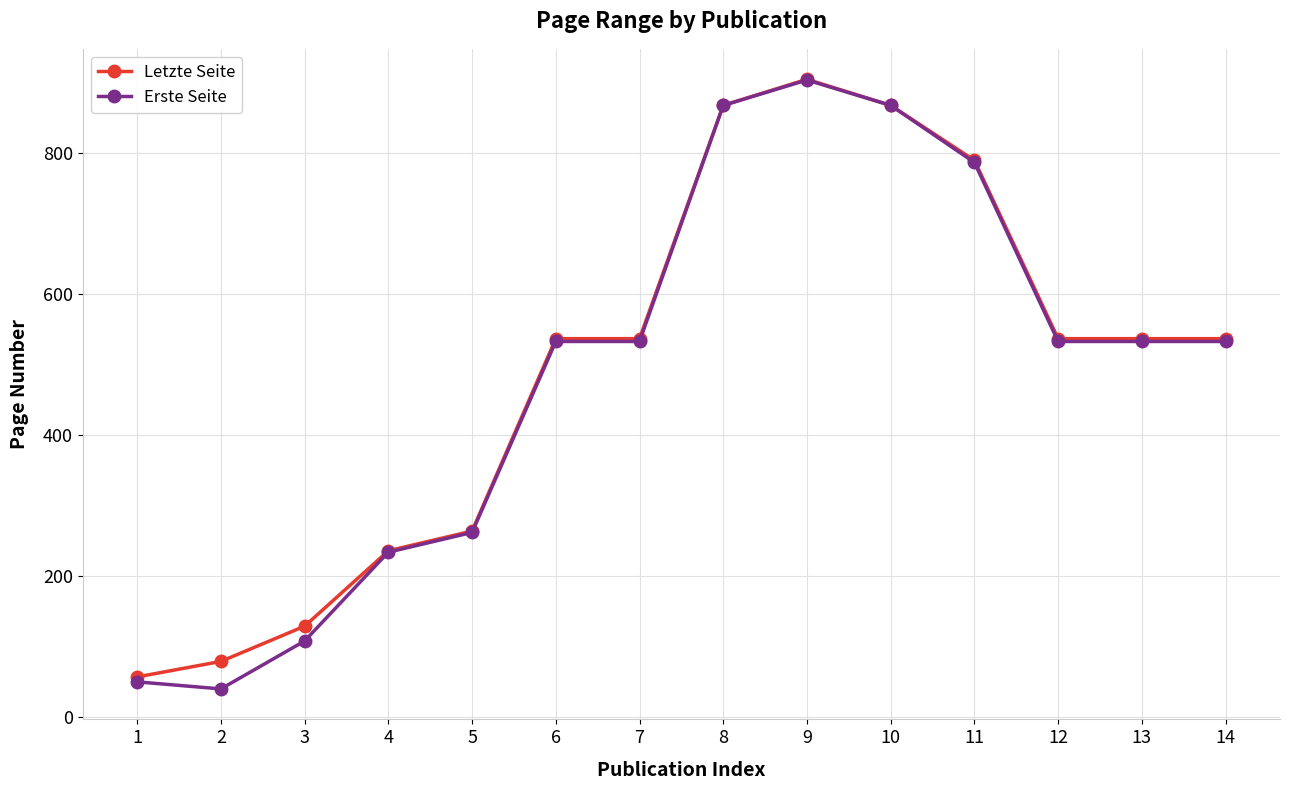

What is the total value across all series at 3?

237